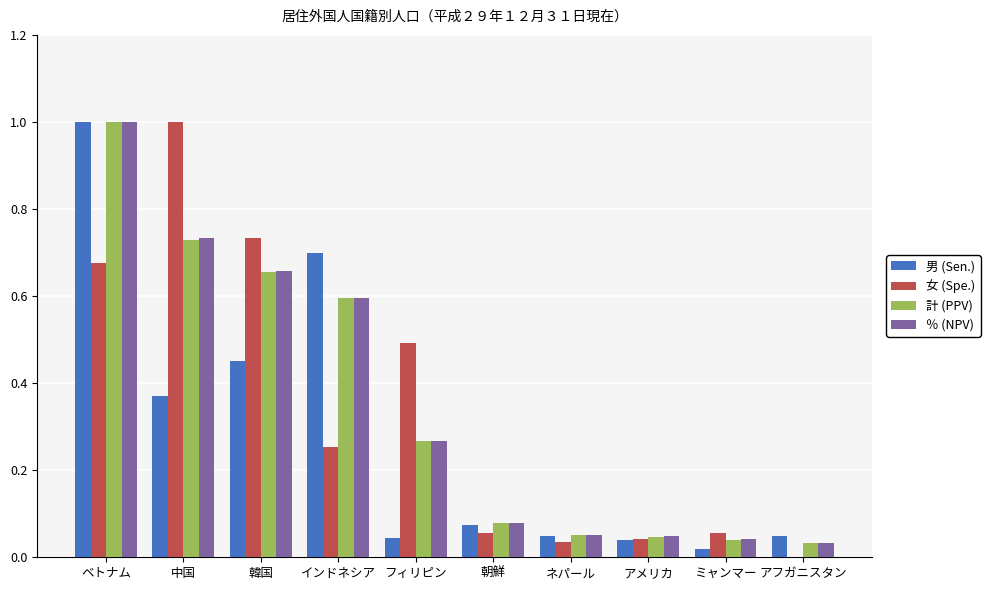

What is the maximum value shown in the chart?

1.0